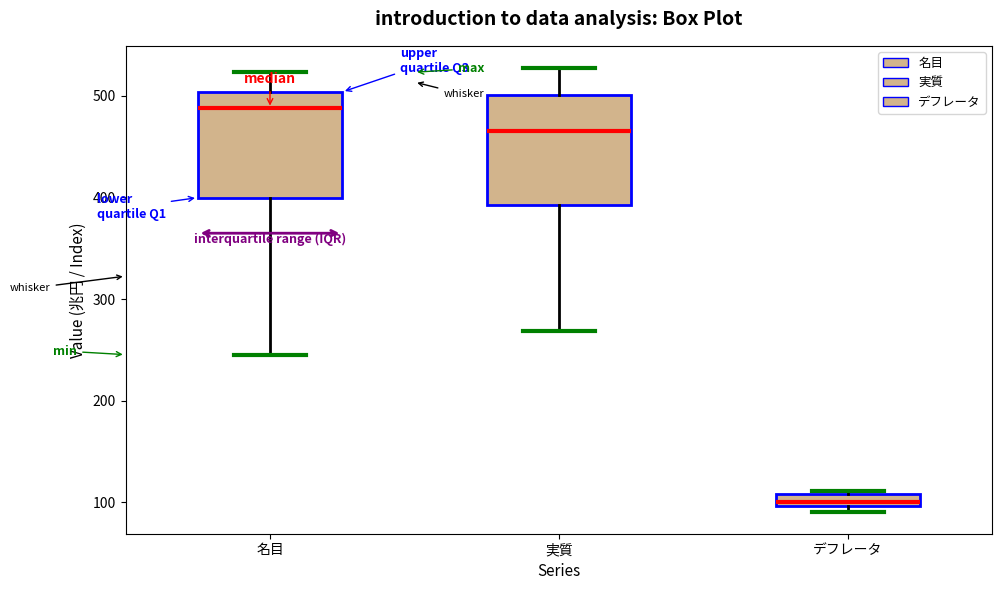

Which box's median line is the highest?

名目